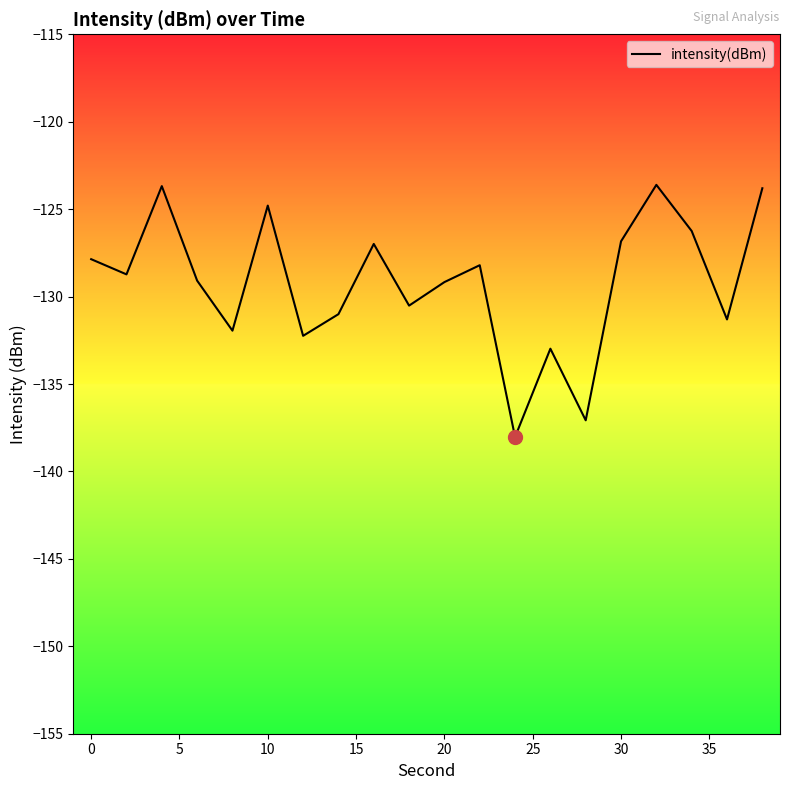

What is the greatest value displayed?

-123.6